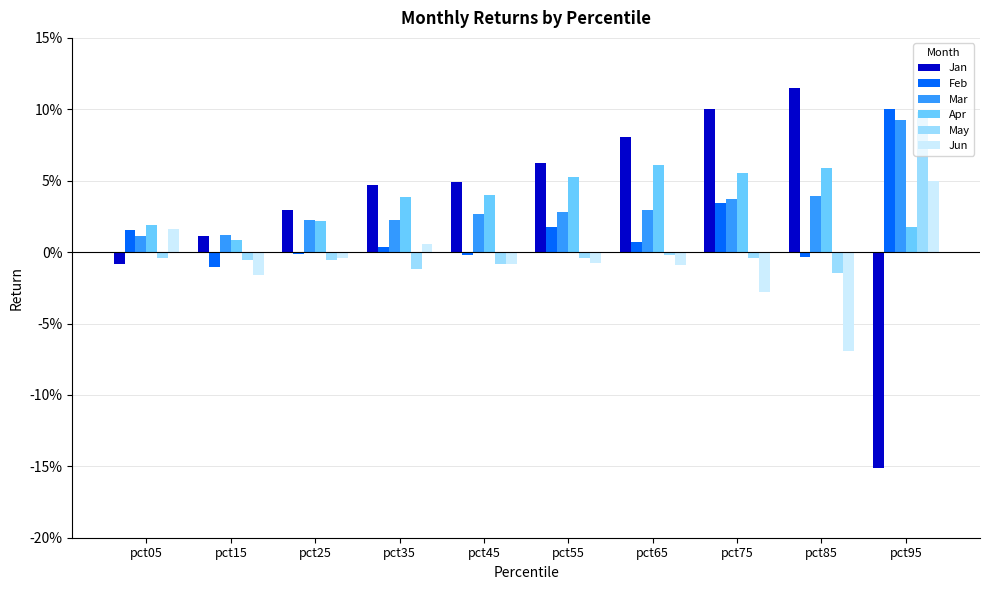

Does the chart contain stacked bars?

No